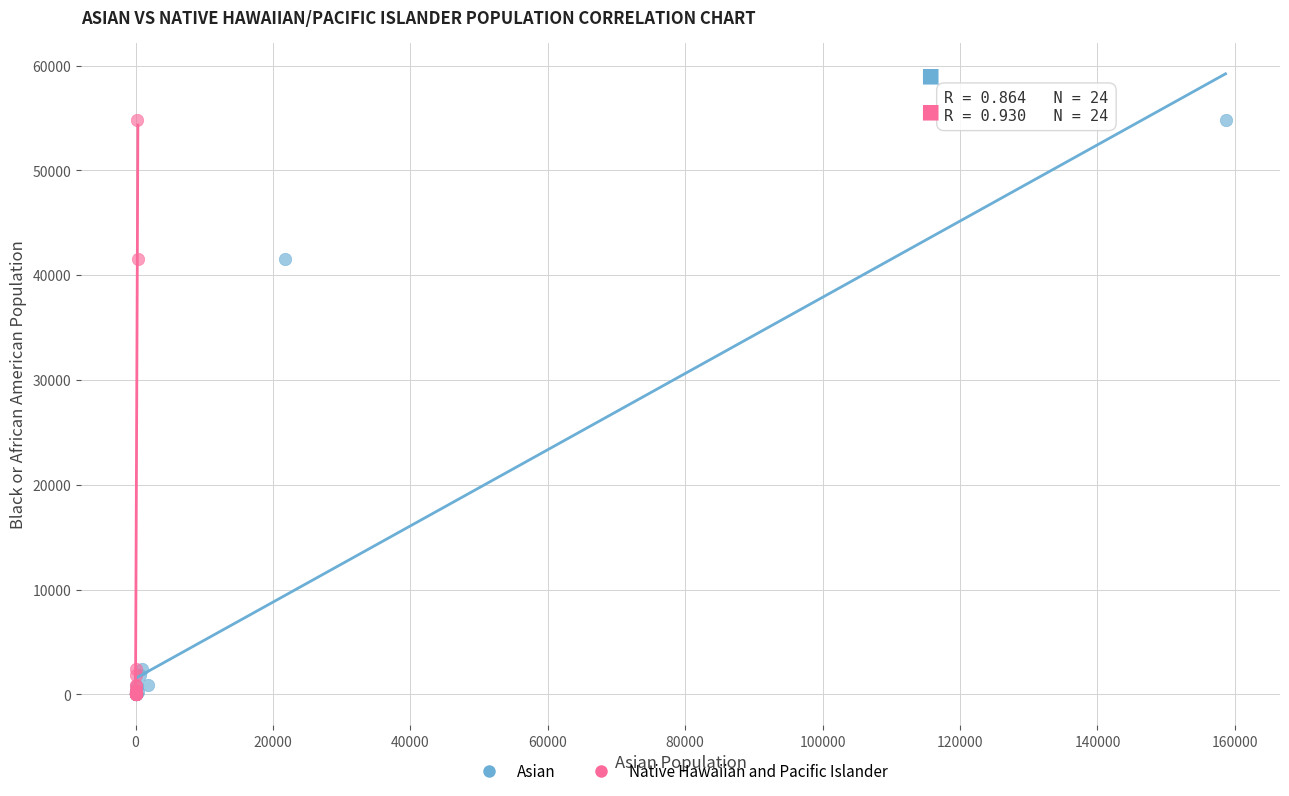

What are all the series names shown in the legend?

Asian, Native Hawaiian and Pacific Islander